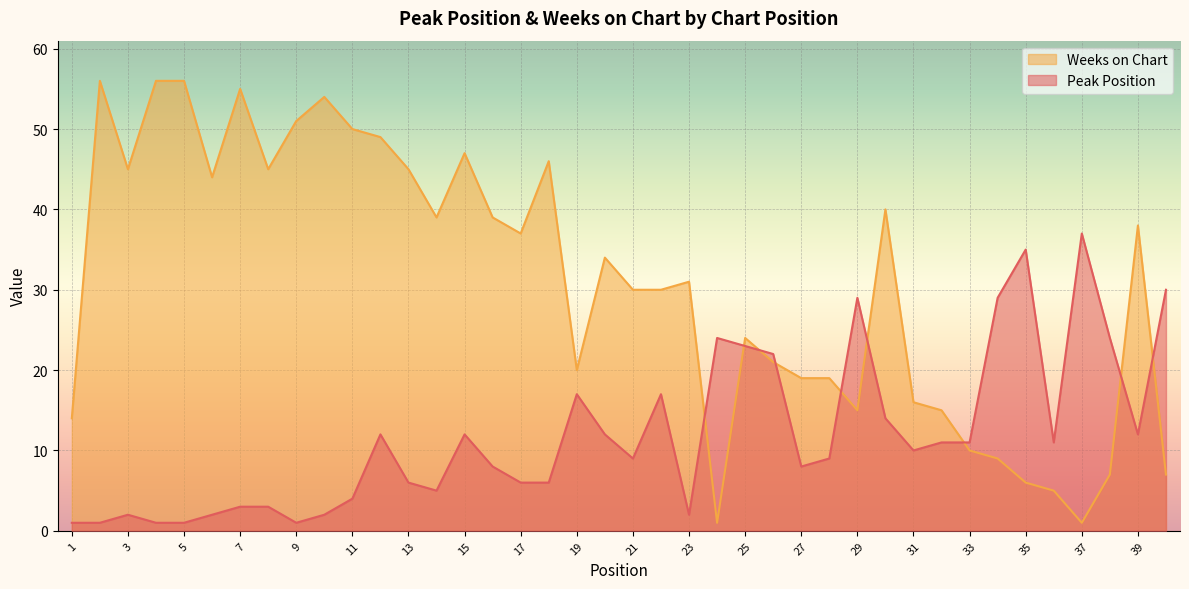

Which has a higher value, 40 or 24?

40